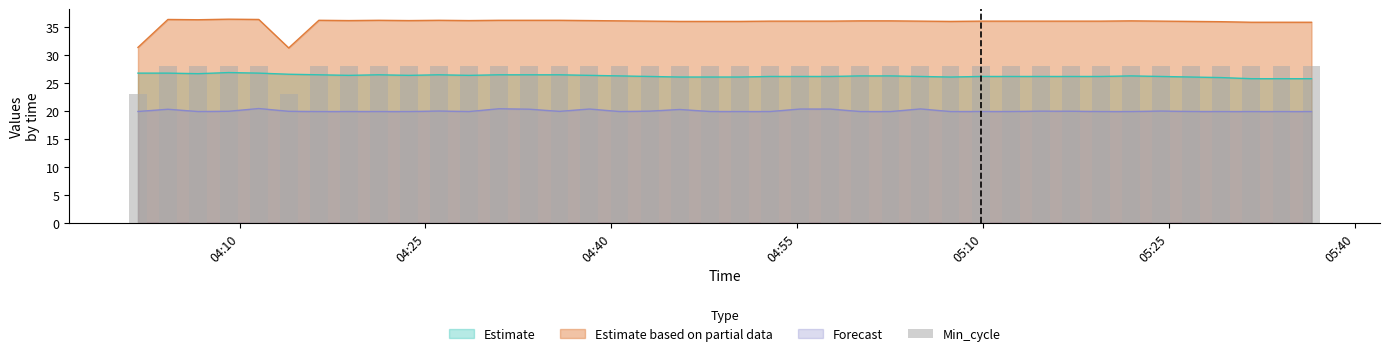

True or false: Estimate and Estimate based on partial data intersect in this chart.

False